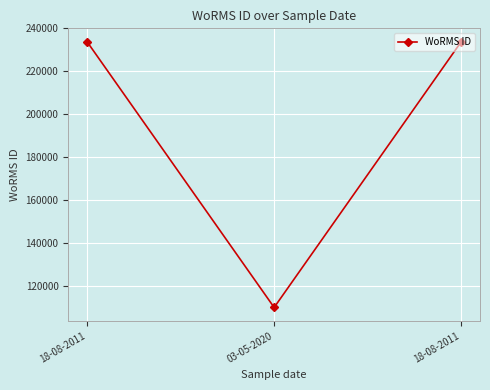

What is the sum of all values?

577565